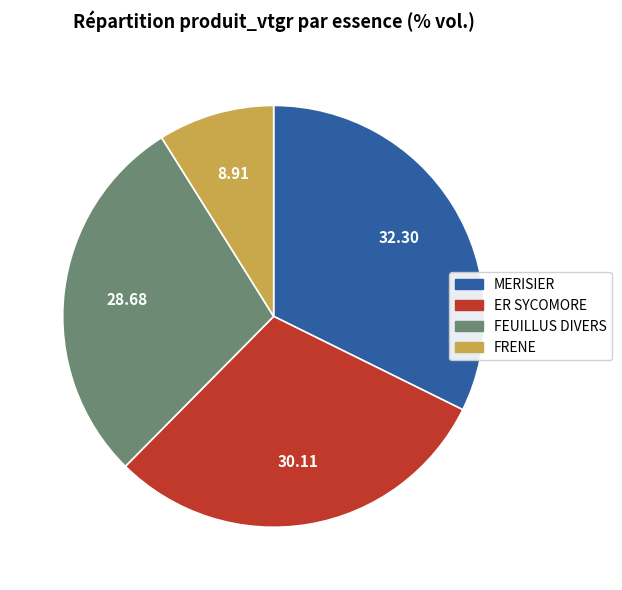

What is the smallest slice in the pie chart?

FRENE